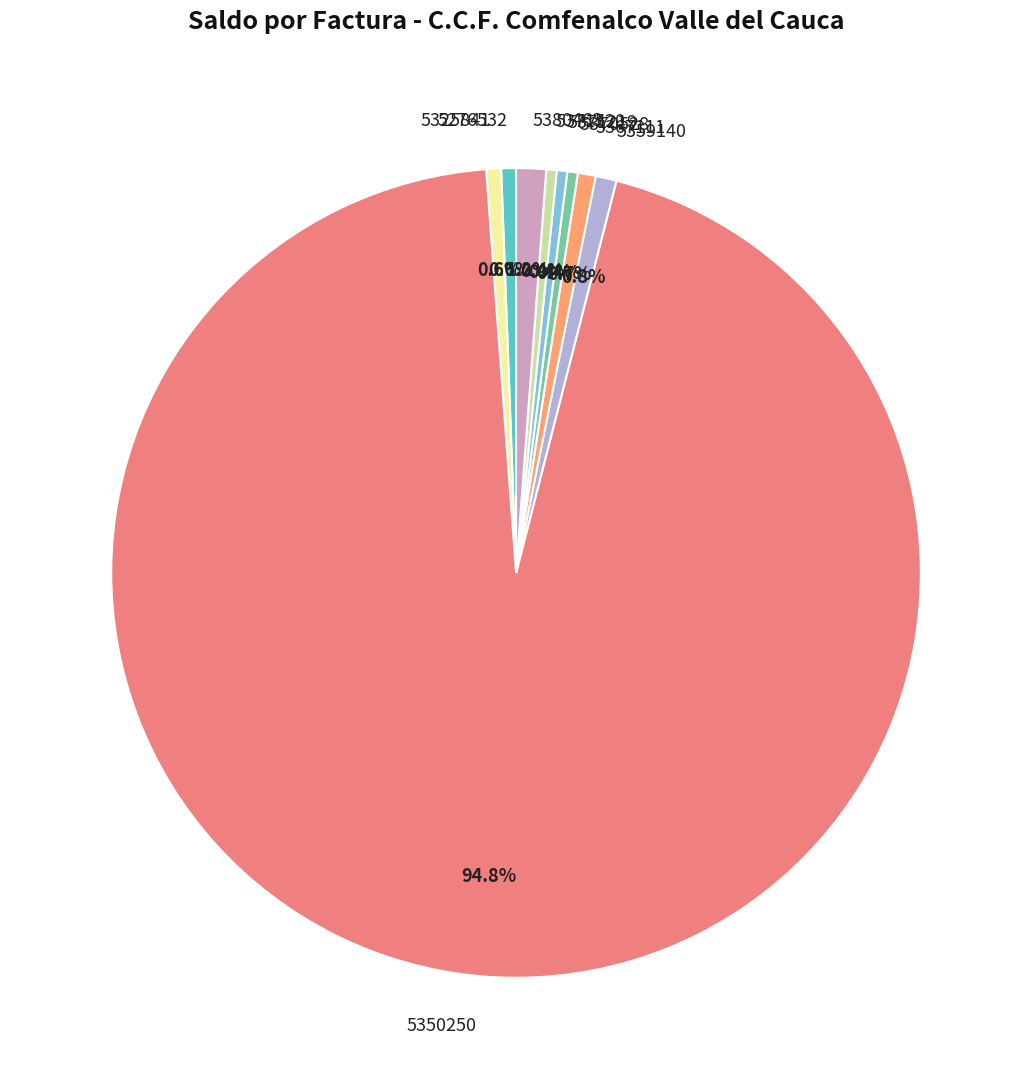

Which slice is the largest?

5350250